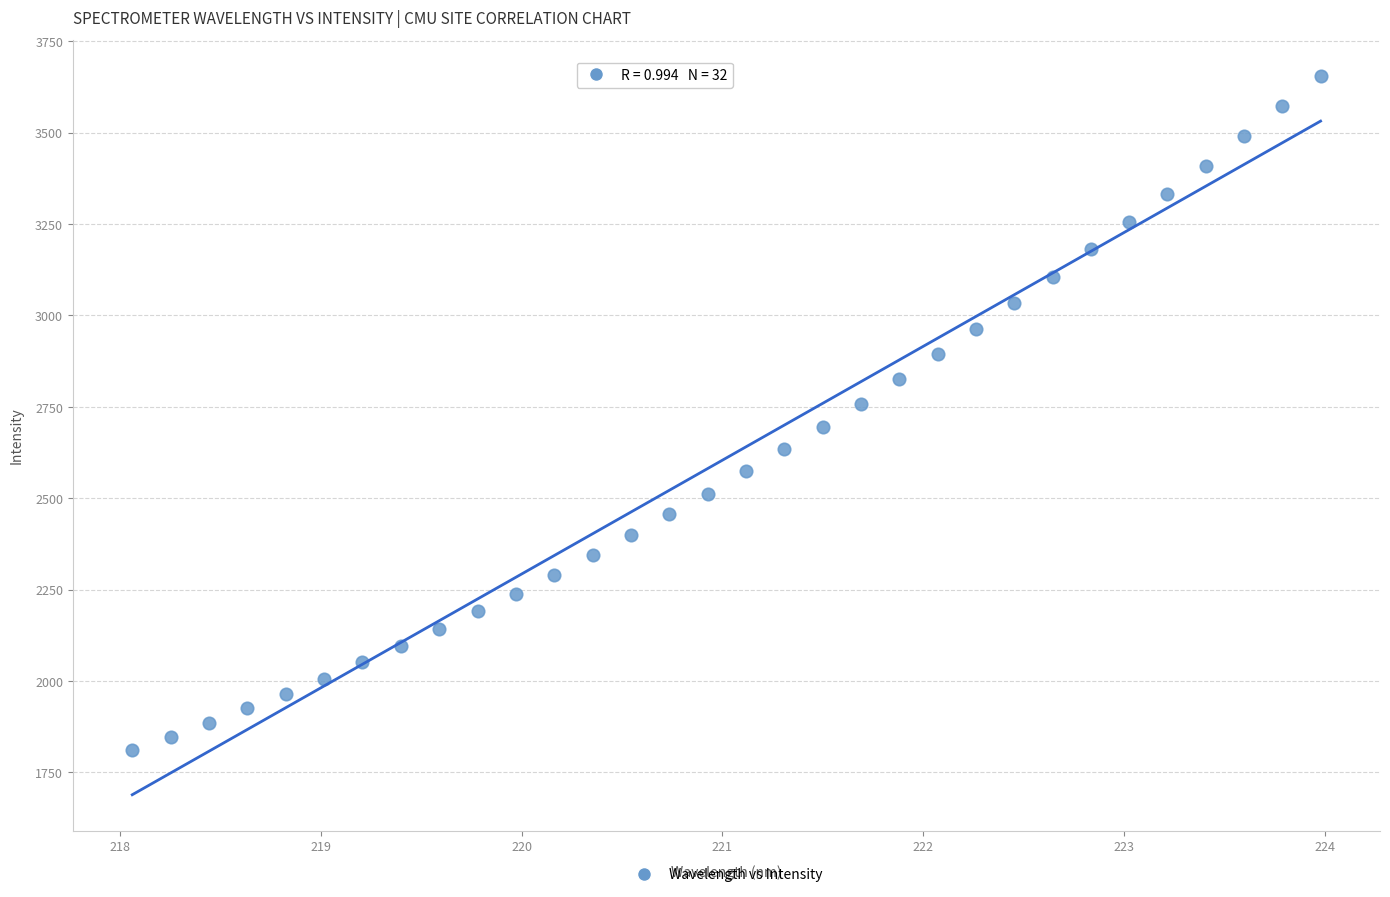

What is the range of X values (max minus min)?

5.9